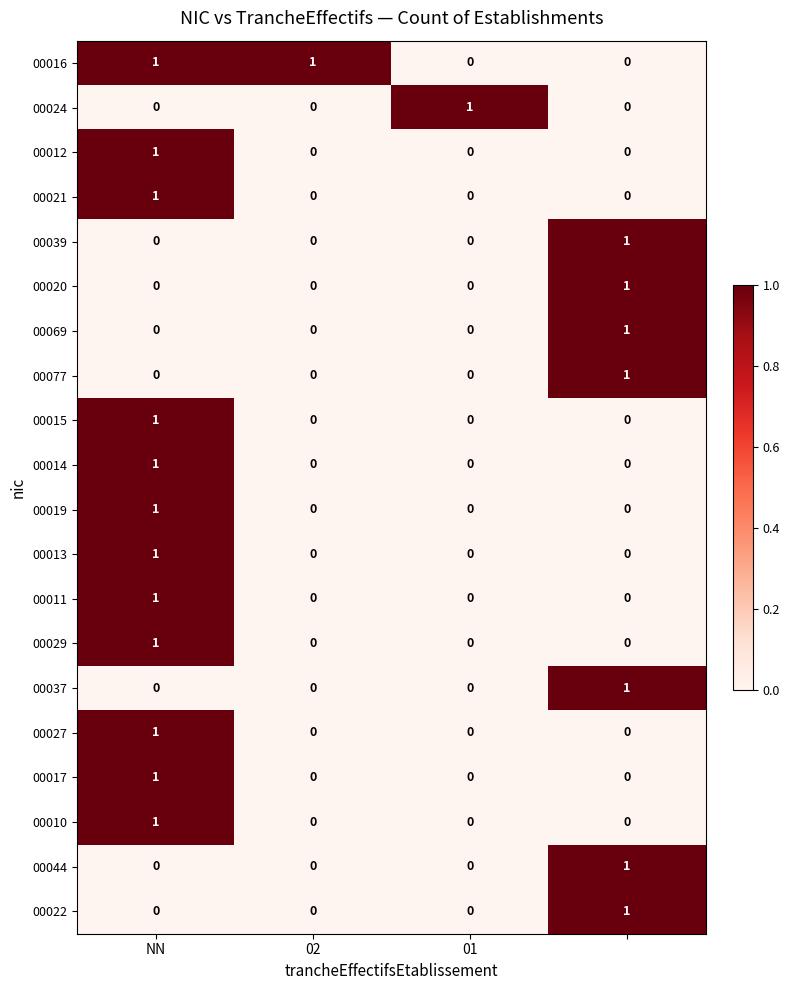

How many categories are shown in the chart?

4